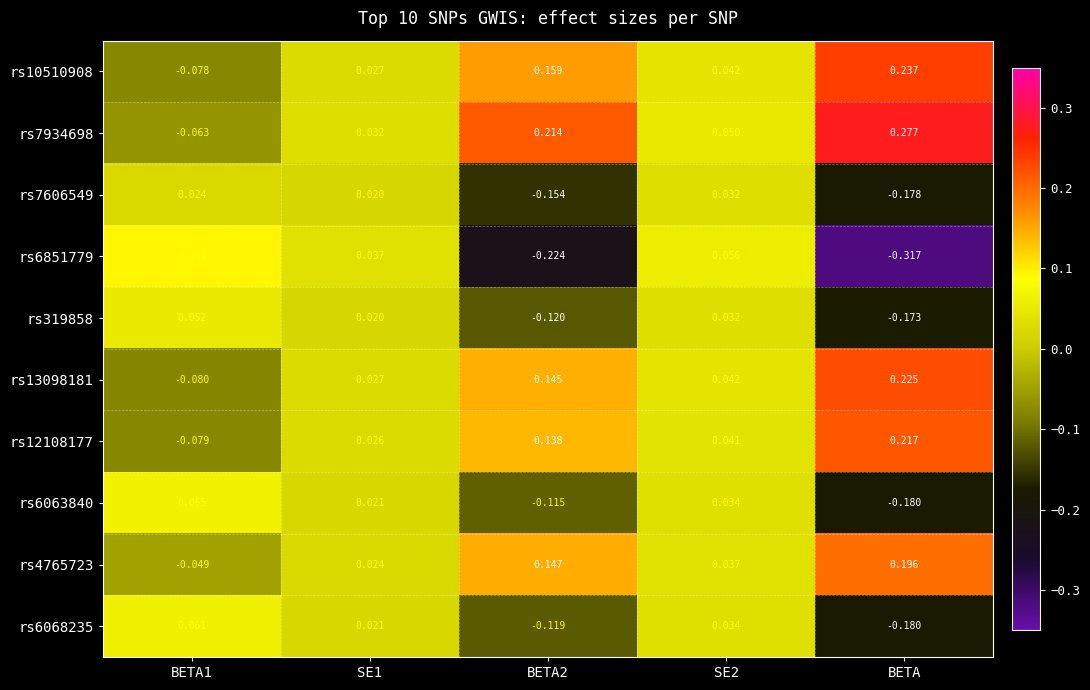

Which category has the lowest value across all series?

BETA